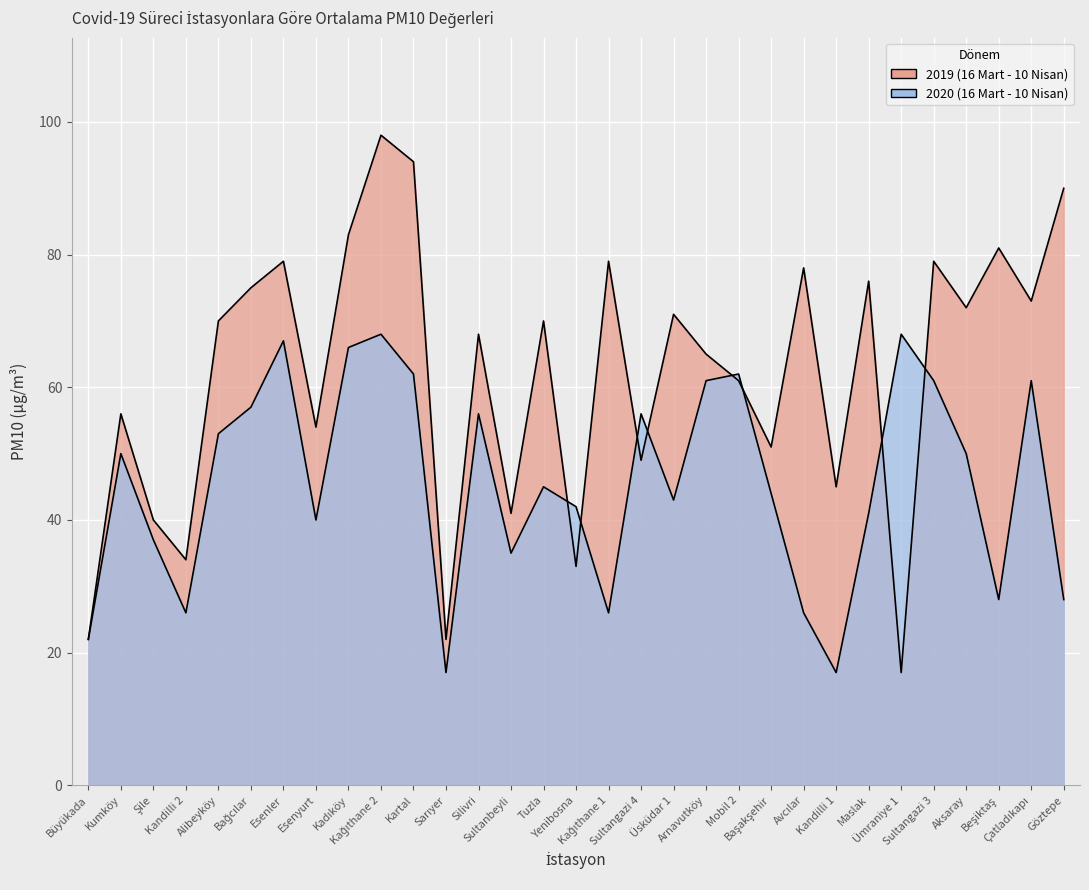

List the labels in order of value, smallest first.

Sarıyer, Kandilli 1, Büyükada, Kandilli 2, Kağıthane 1, Avcılar, Beşiktaş, Göztepe, Sultanbeyli, Şile, Esenyurt, Maslak, Yenibosna, Üsküdar 1, Başakşehir, Tuzla, Kumköy, Aksaray, Alibeyköy, Silivri, Sultangazi 4, Bağcılar, Arnavutköy, Sultangazi 3, Çatladıkapı, Kartal, Mobil 2, Kadıköy, Esenler, Kağıthane 2, Ümraniye 1